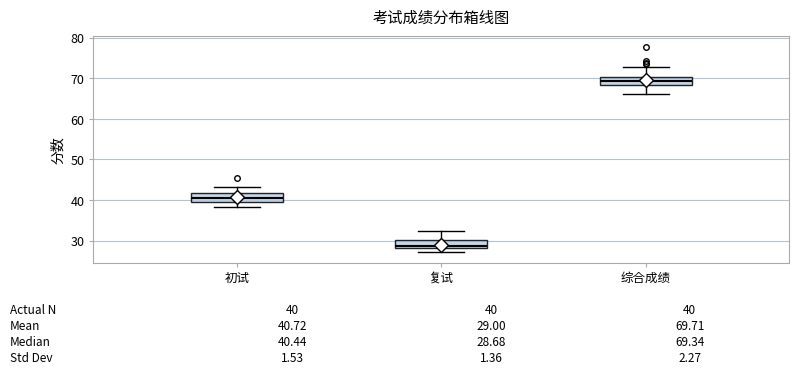

Which box's median line is the highest?

综合成绩